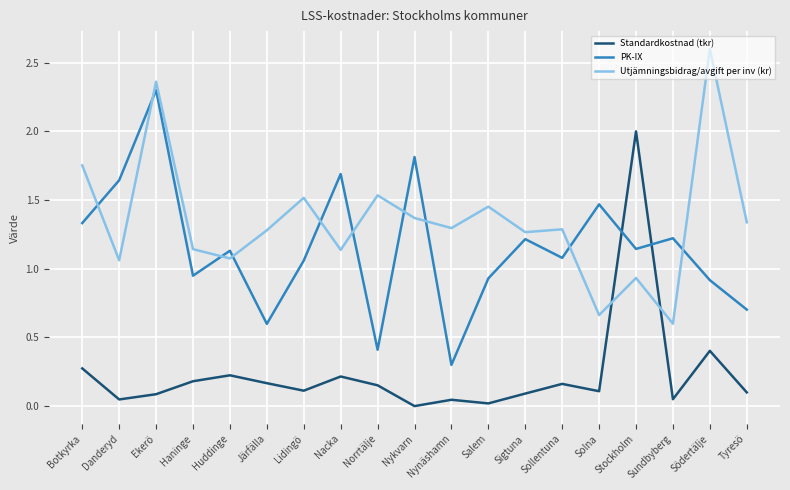

What is the greatest value displayed?

2.6